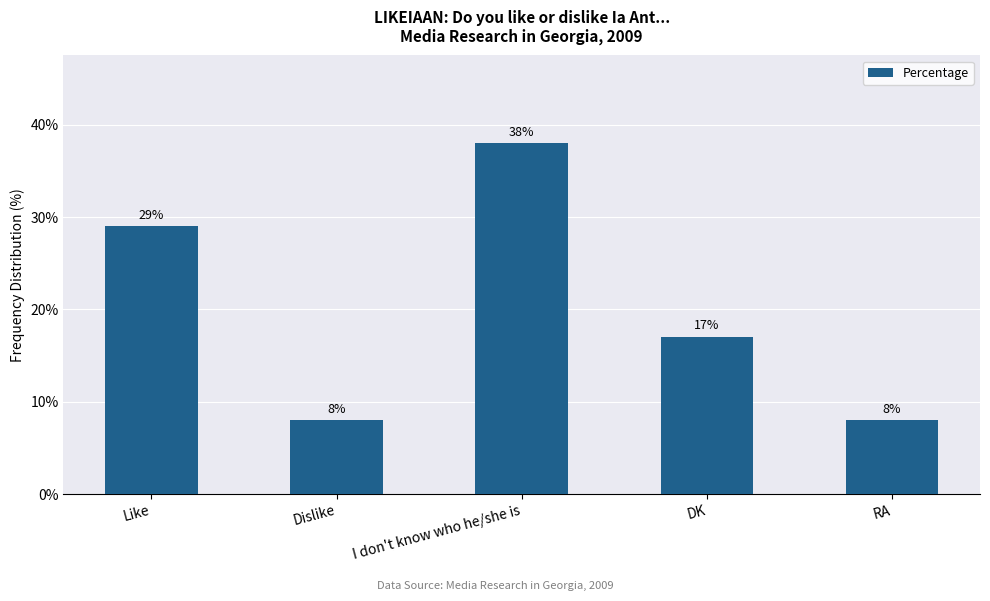

What is the maximum value shown in the chart?

38